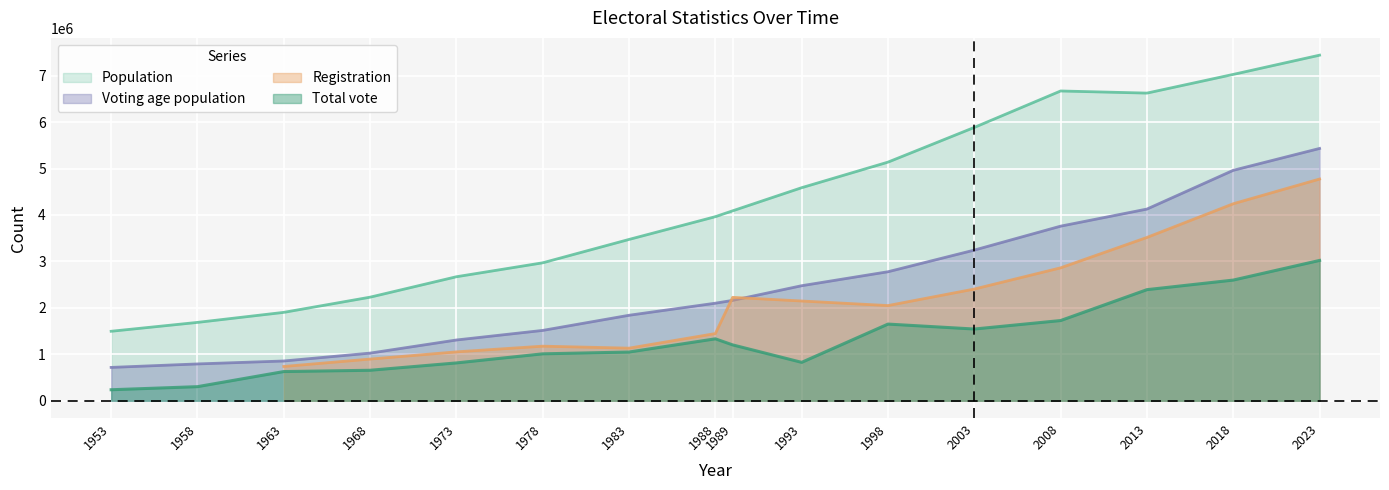

Which has a higher value, 2023 or 2003?

2023